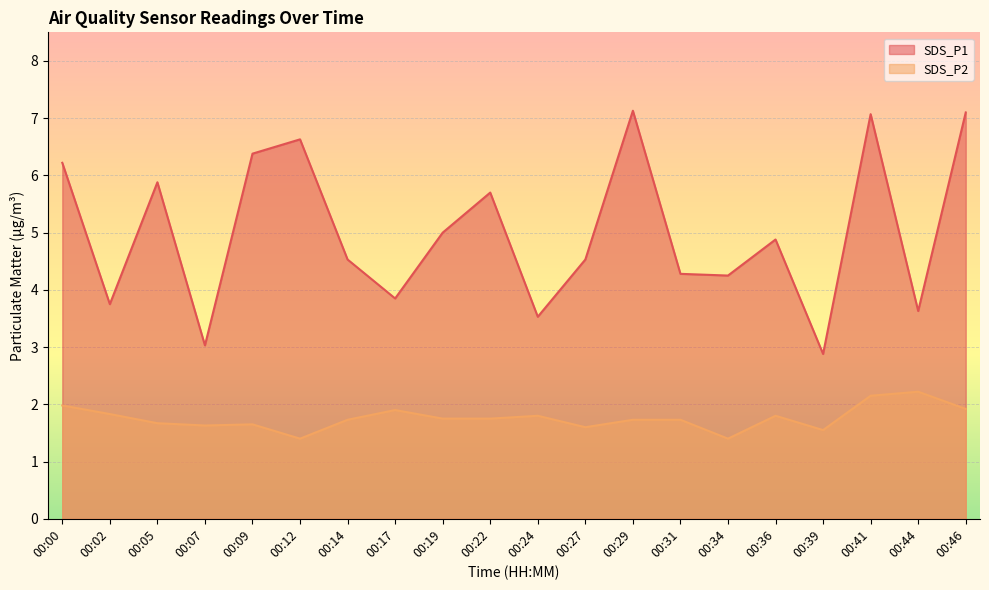

What is the difference between the SDS_P2 values at 00:19 and 00:05?

0.1